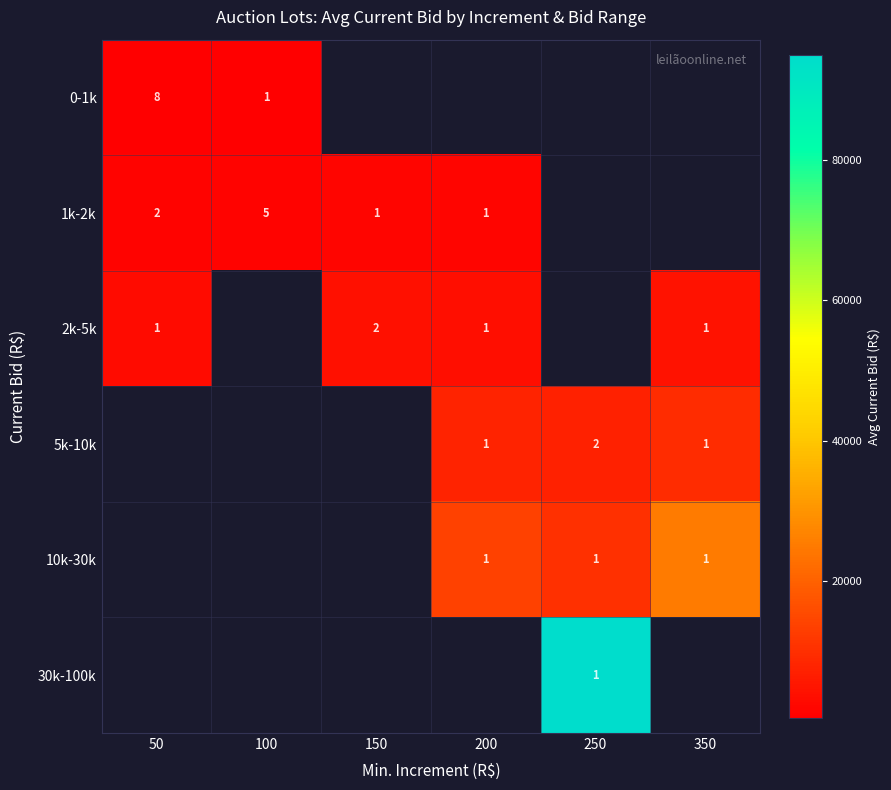

The 2k-5k series shows 0.4 at 350. True or false?

False